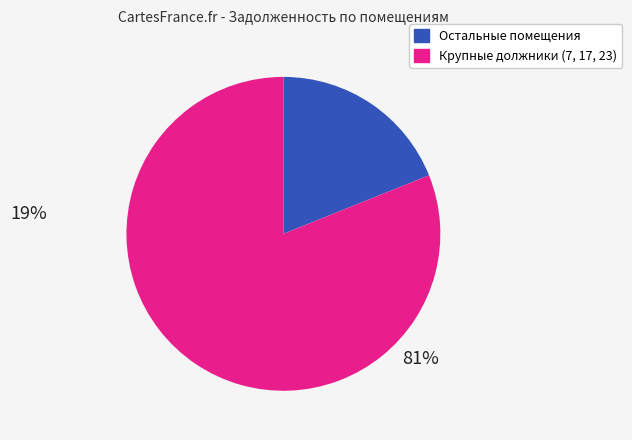

Is there any slice that represents more than half of the pie?

Yes